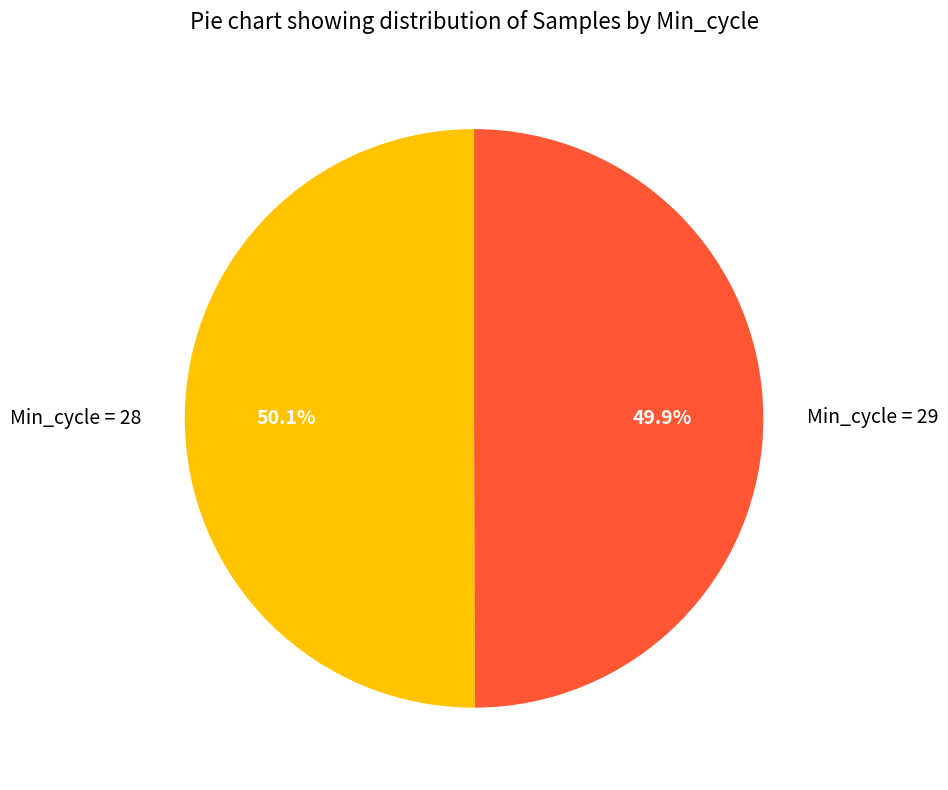

Is there a majority slice in this chart?

Yes